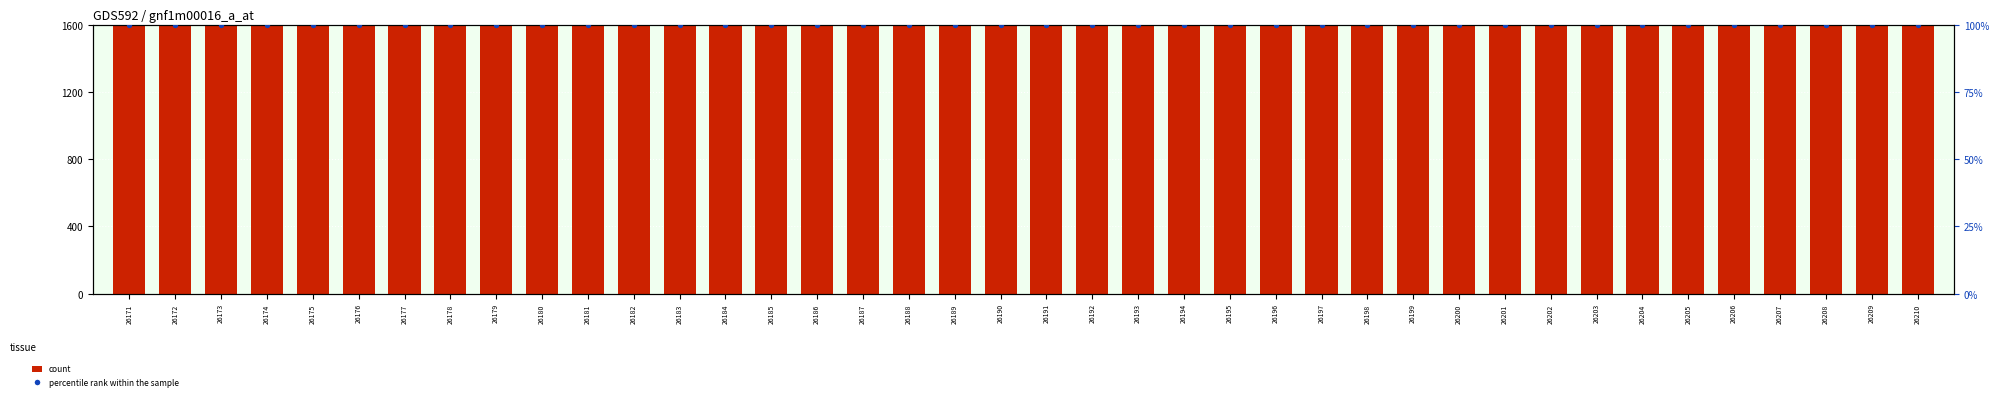

Is the value of percentile rank within the sample at 26175 greater than the value of count at 26193?

No